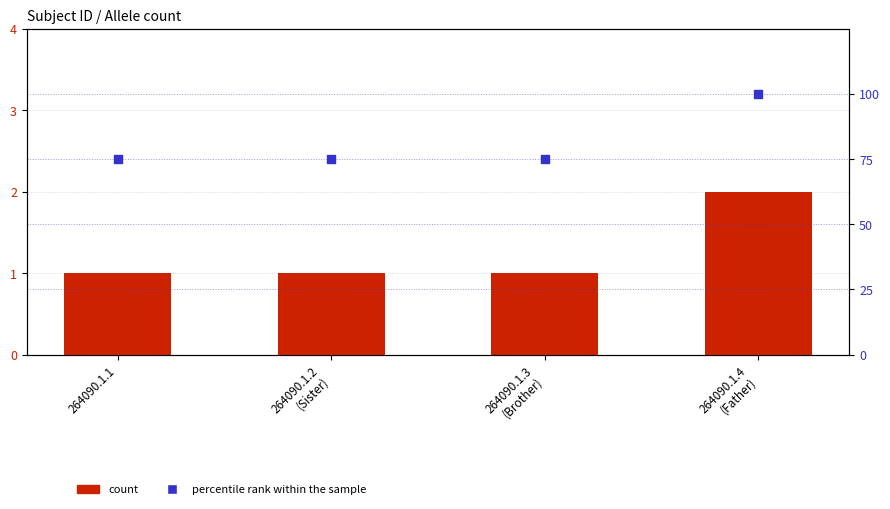

Which series has the largest total across all categories?

percentile rank within the sample